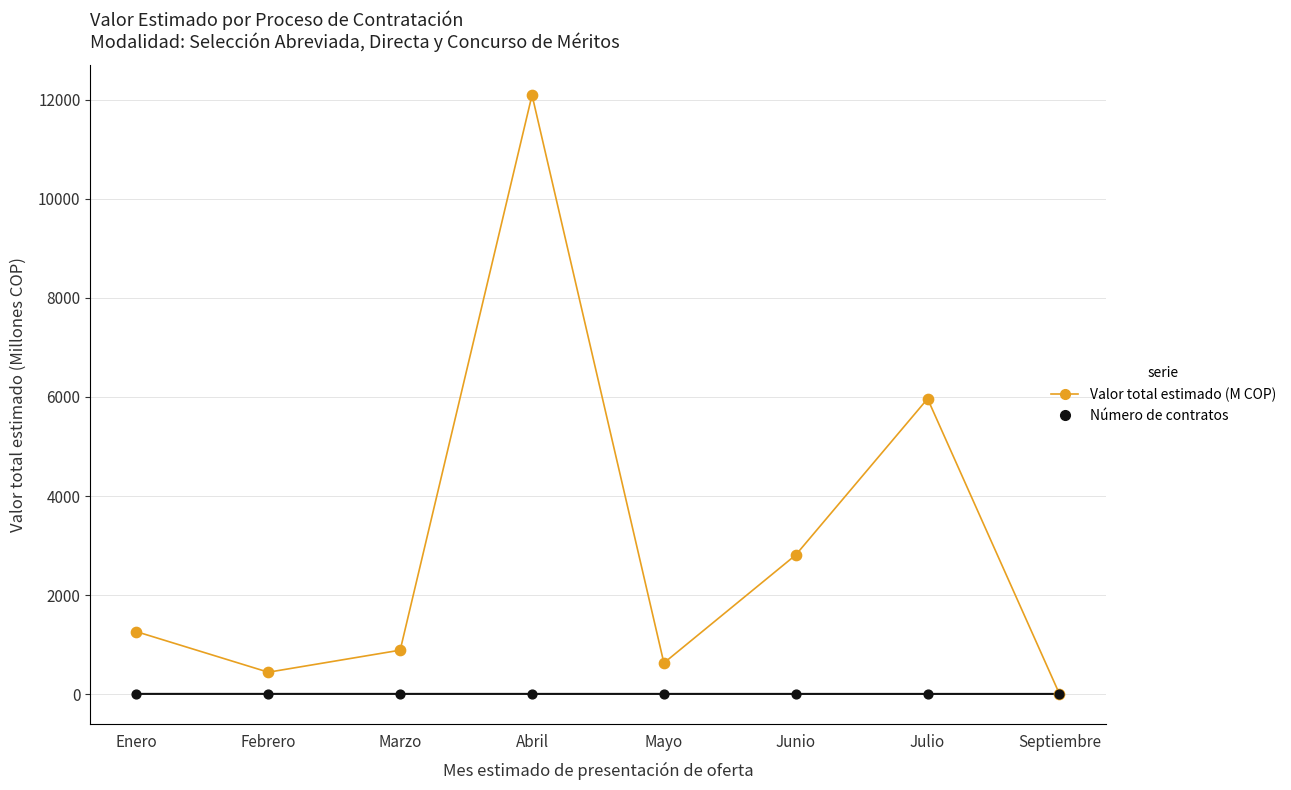

Which series reaches the maximum Y coordinate?

Valor total estimado (M COP)